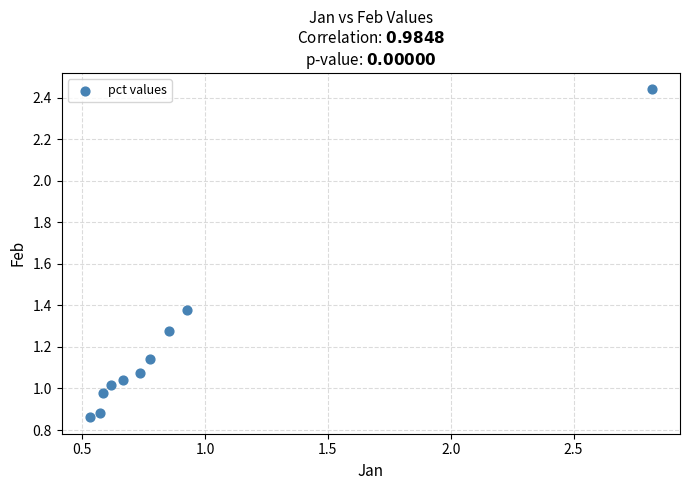

What is the average Y value?

1.2